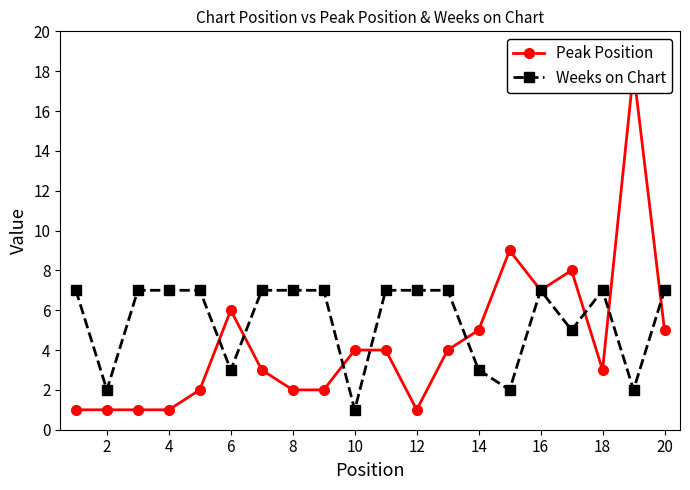

Reading left to right, extract all data points from this chart.

Peak Position: 1	1	1	1	2	6	3	2	2	4	4	1	4	5	9	7	8	3	18	5
Weeks on Chart: 7	2	7	7	7	3	7	7	7	1	7	7	7	3	2	7	5	7	2	7